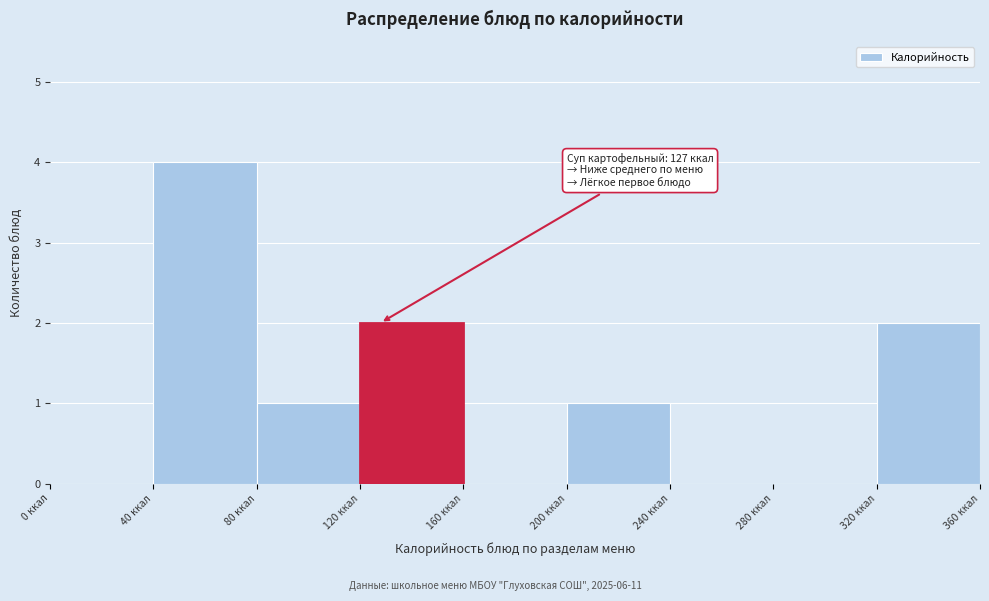

Over which range of the x-axis is the bar tallest?

40 to 80